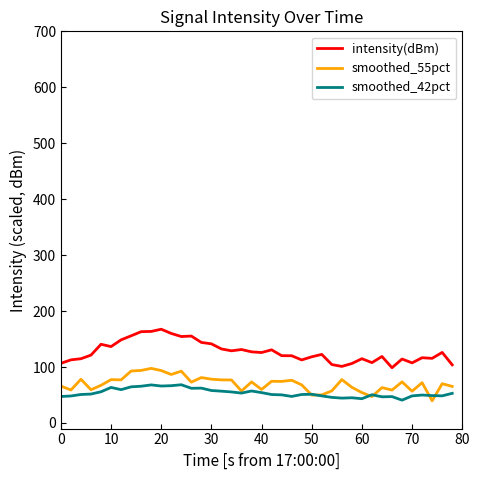

Which series has the largest total across all categories?

intensity(dBm)